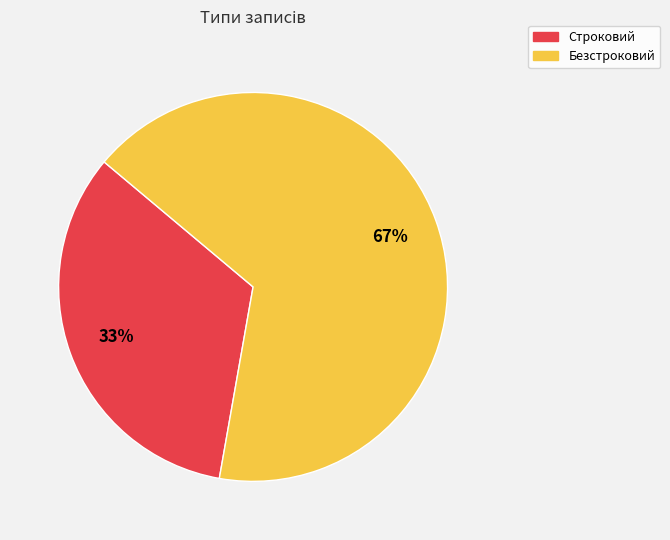

Which has a higher value, Строковий or Безстроковий?

Безстроковий